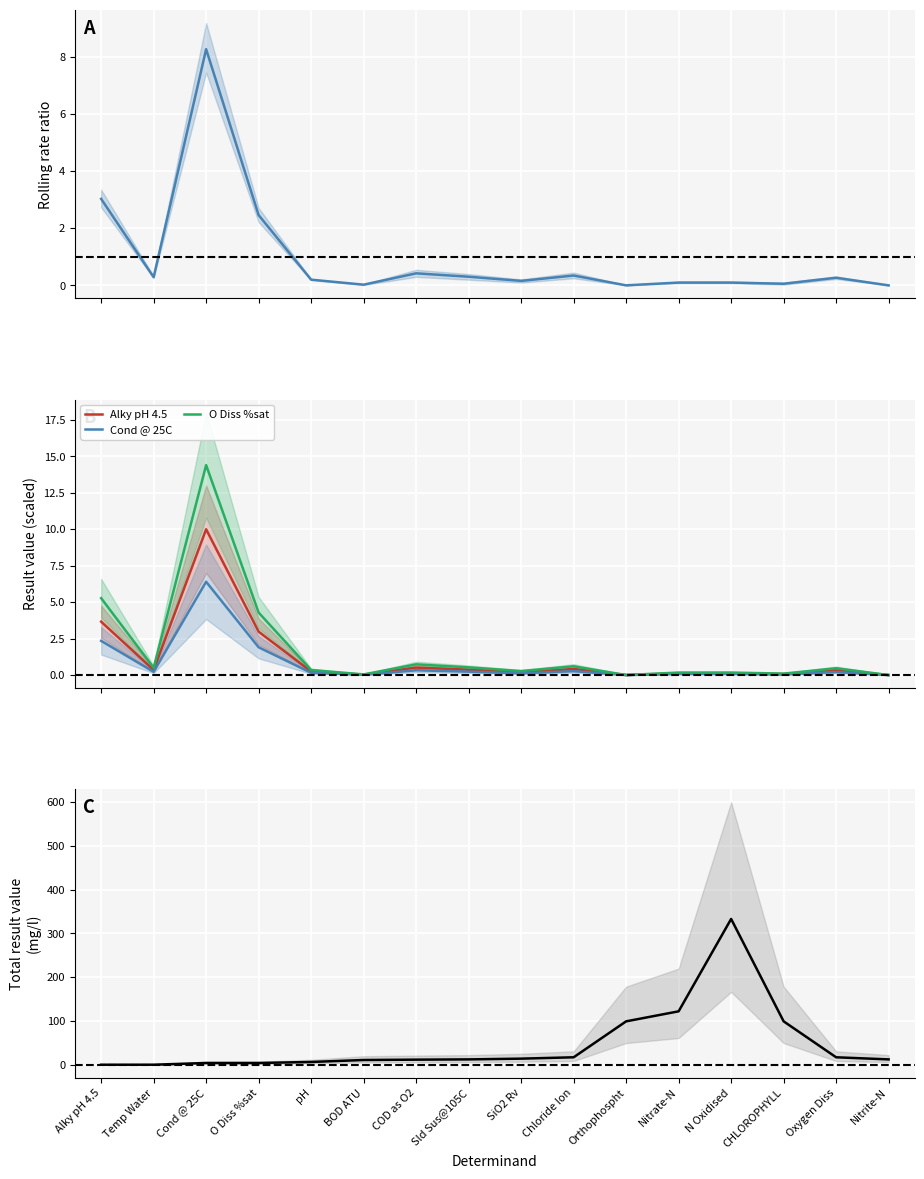

Reading left to right, extract all data points from this chart.

Result ratio: 3.0	0.3	8.3	2.5	0.2	0.0	0.4	0.3	0.2	0.3	0.0	0.1	0.1	0.1	0.3	0.0
Alky pH 4.5: 3.7	0.3	10.0	3.0	0.2	0.0	0.5	0.4	0.2	0.4	0.0	0.1	0.1	0.1	0.3	0.0
Cond @ 25C: 2.3	0.2	6.4	1.9	0.2	0.0	0.3	0.2	0.1	0.3	0.0	0.1	0.1	0.0	0.2	0.0
O Diss %sat: 5.3	0.5	14.4	4.3	0.3	0.0	0.7	0.5	0.3	0.6	0.0	0.2	0.2	0.1	0.5	0.0
Result (mg/l): 0.0	0.1	4.0	4.0	6.3	10.8	11.6	12.2	13.9	17.0	99.1	122.0	333.0	99.1	17.0	12.2